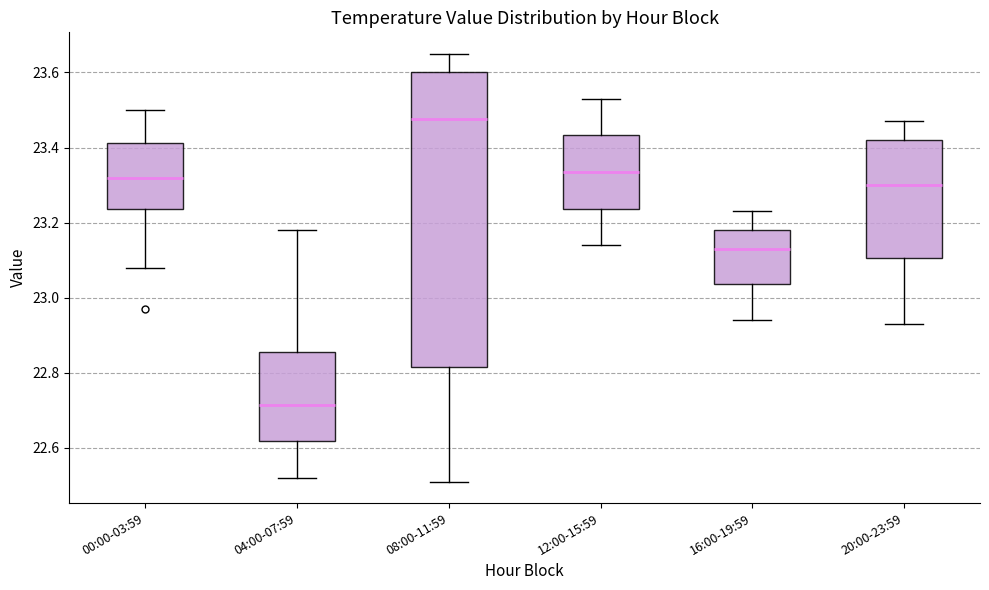

Reading left to right, transcribe this box plot: for each box, give where its median line is, the range the box spans, and where its two whiskers end, as read against the y-axis. The values are not printed on the chart, so give them approximately, as read against the axis.

00:00-03:59: median 23.32, box 23.24 to 23.42, whiskers 23.08 to 23.50
04:00-07:59: median 22.72, box 22.62 to 22.86, whiskers 22.52 to 23.18
08:00-11:59: median 23.48, box 22.82 to 23.60, whiskers 22.52 to 23.66
12:00-15:59: median 23.34, box 23.24 to 23.44, whiskers 23.14 to 23.54
16:00-19:59: median 23.14, box 23.04 to 23.18, whiskers 22.94 to 23.24
20:00-23:59: median 23.30, box 23.10 to 23.42, whiskers 22.94 to 23.48